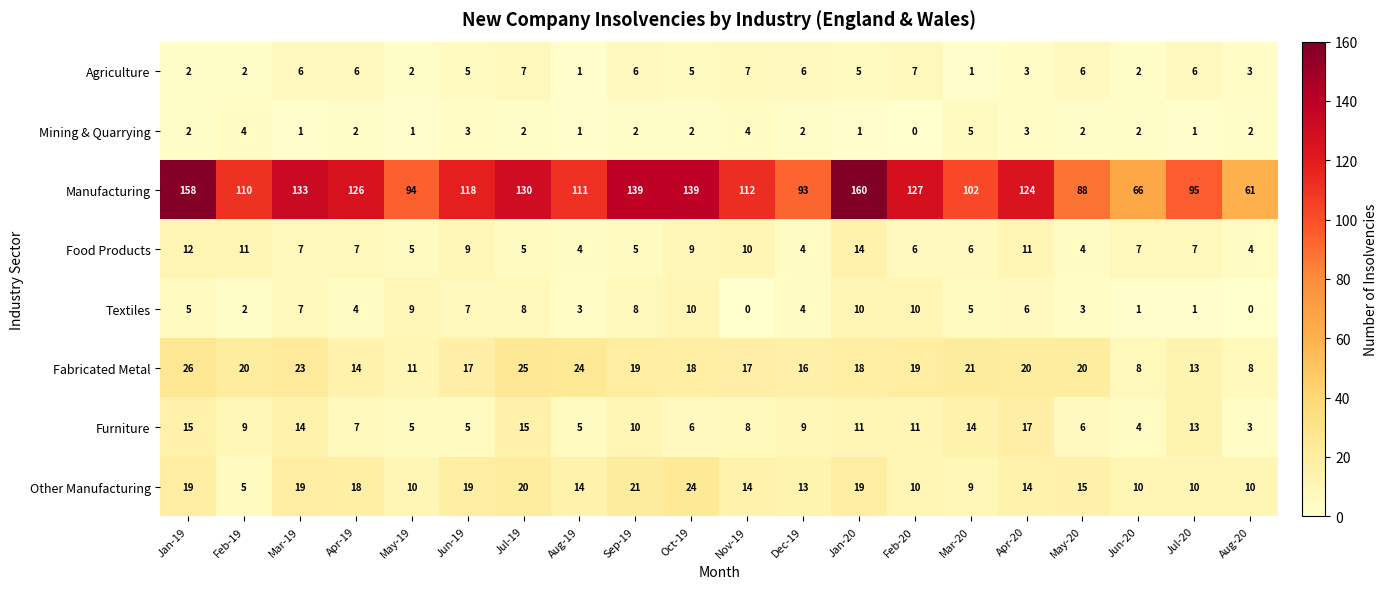

What is the spread (max minus min) of values at Aug-19?

110